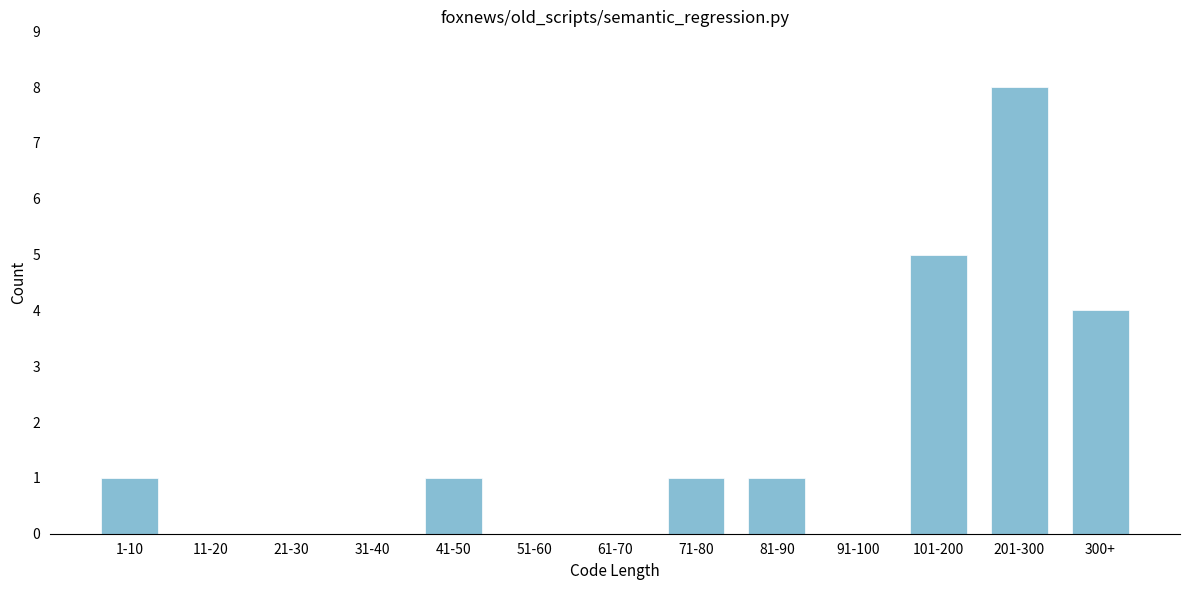

Reading right to left, extract all data points from this chart.

300+=4	201-300=8	101-200=5	91-100=0	81-90=1	71-80=1	61-70=0	51-60=0	41-50=1	31-40=0	21-30=0	11-20=0	1-10=1